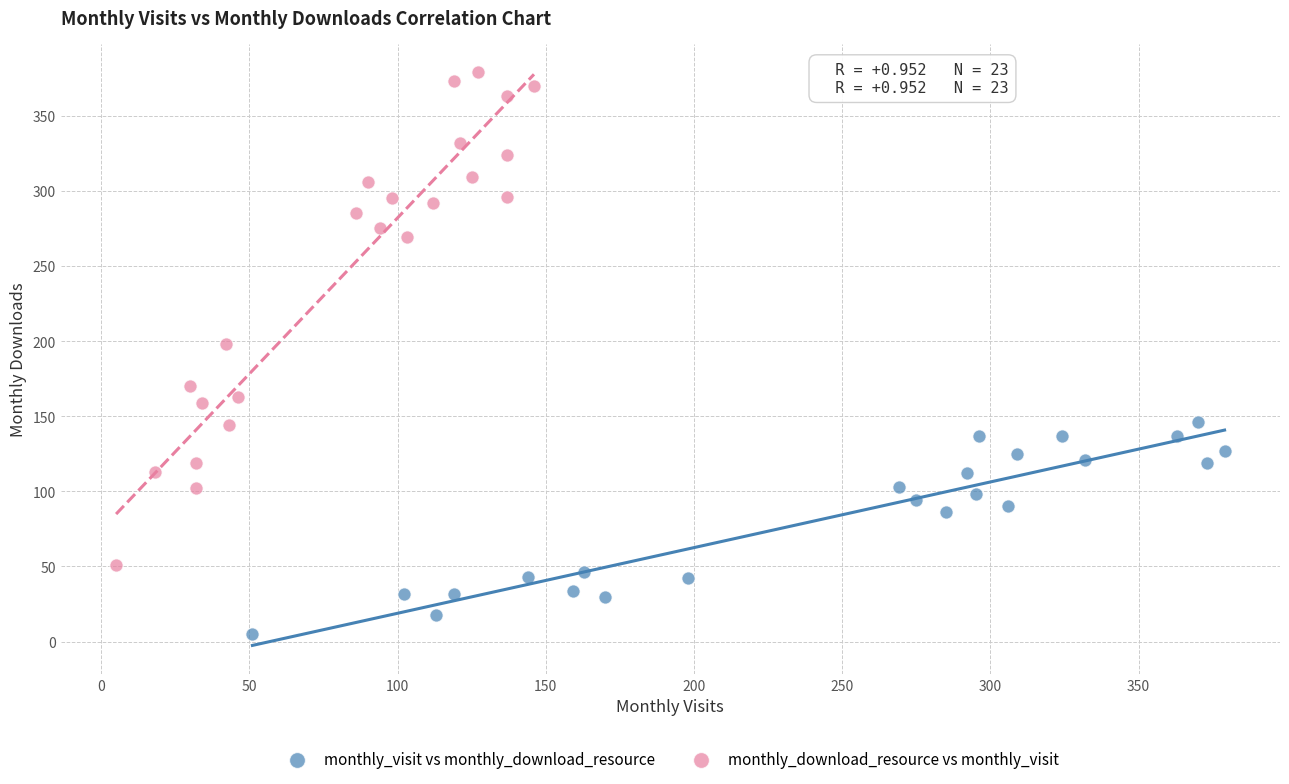

What are all the series names shown in the legend?

monthly_visit vs monthly_download_resource, monthly_download_resource vs monthly_visit